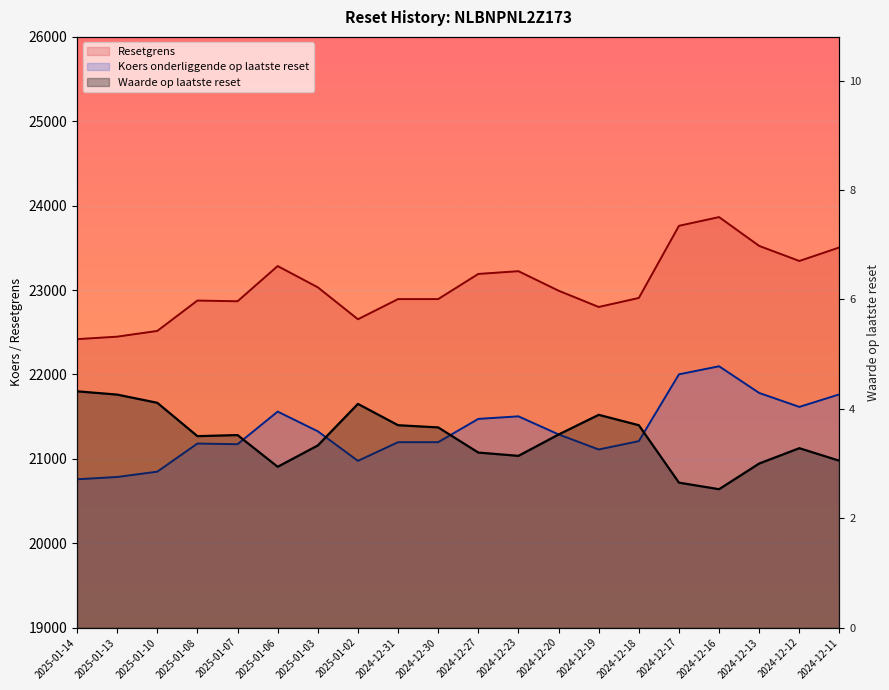

How many values in the Resetgrens series are below 22992?

10